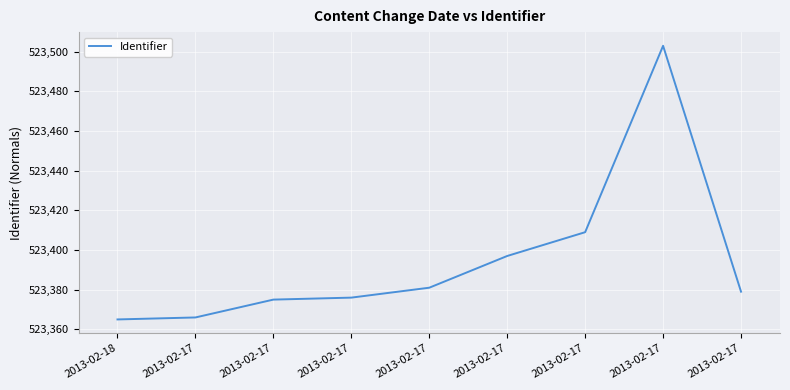

Is it true that the value at 2013-02-17 is 523381?

True